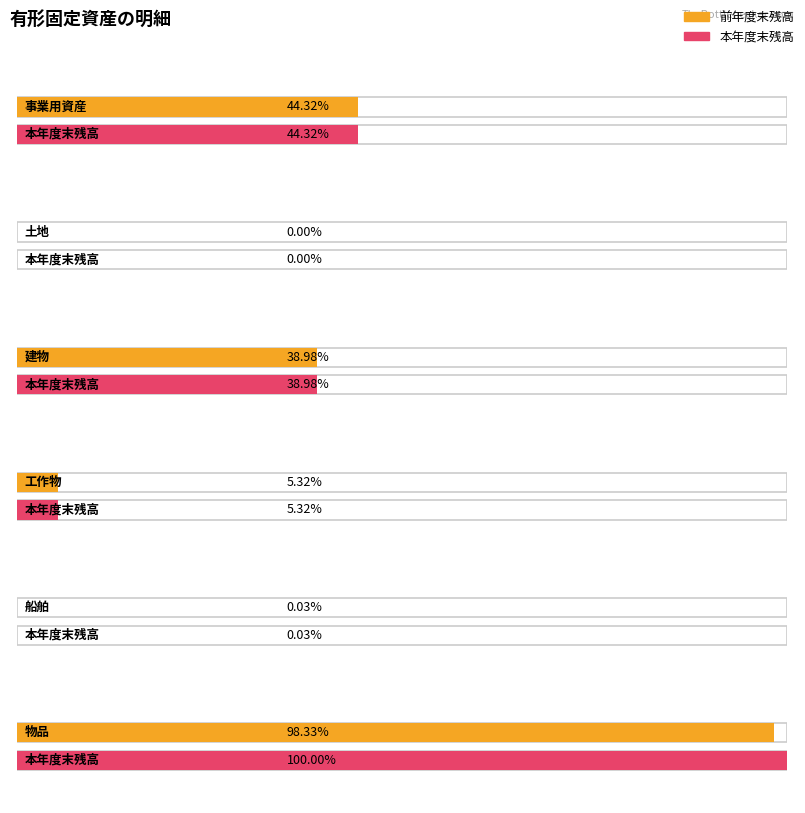

List the labels in order of 前年度末残高 value, smallest first.

土地, 船舶, 工作物, 建物, 事業用資産, 物品